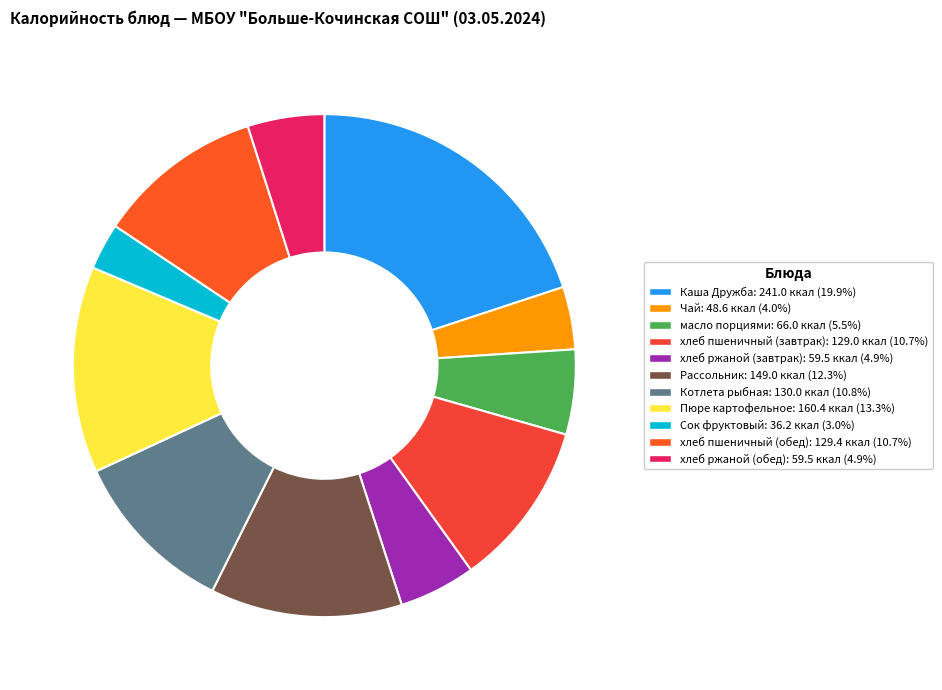

How many segments does this pie chart have?

11